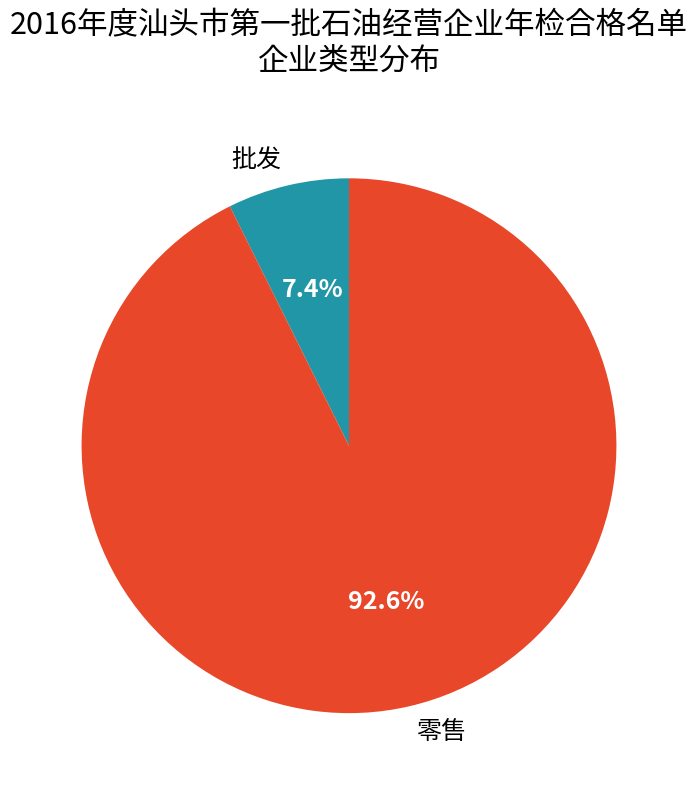

To the nearest percent, what percentage of the pie is 批发?

7%